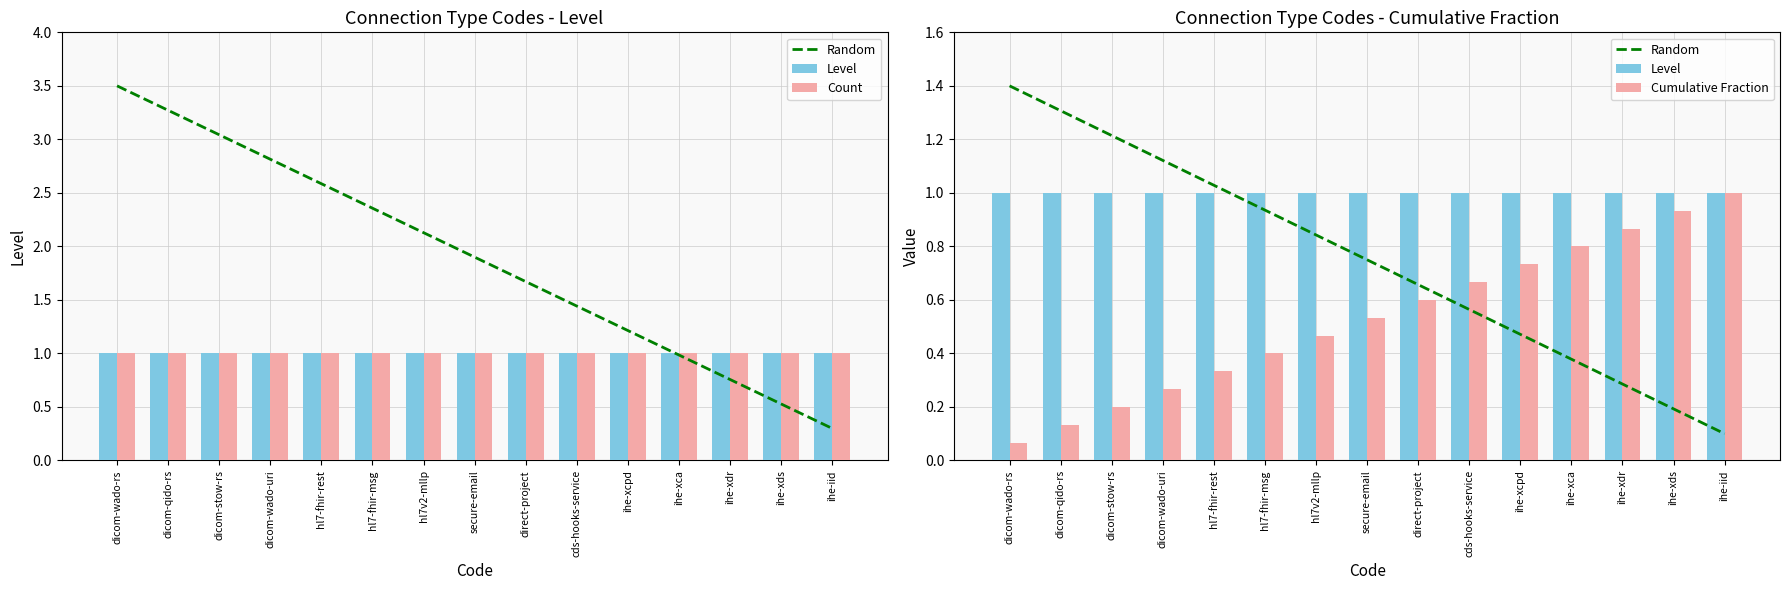

Which category has the highest value across all series?

dicom-wado-rs